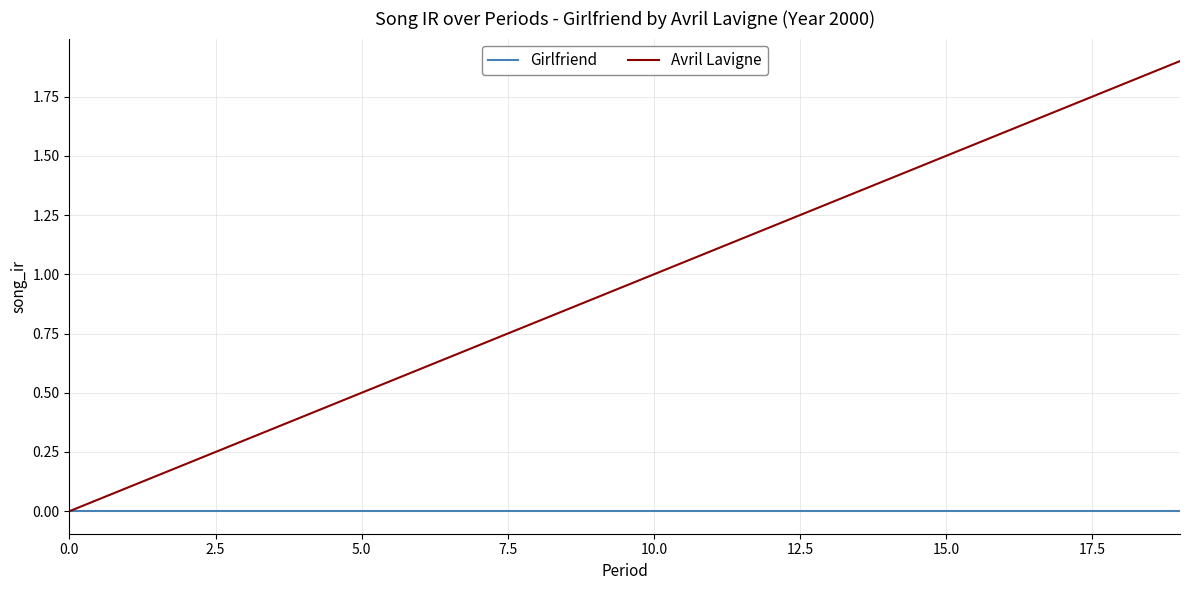

What is the maximum value shown in the chart?

1.9